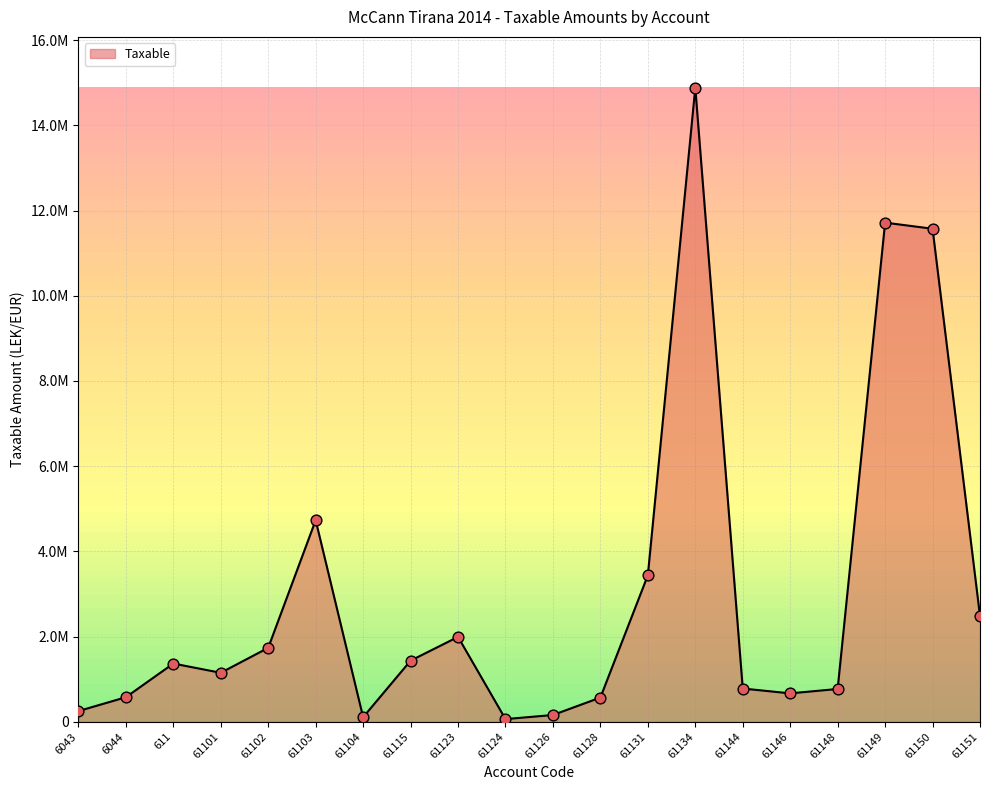

What is the change in value from 61102 to 61126?

-1577161.5